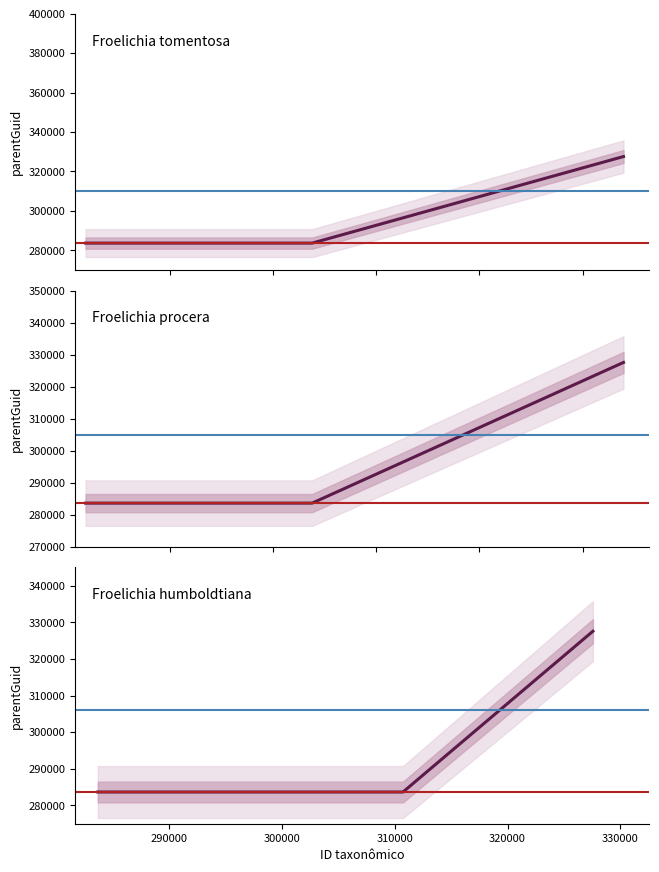

Reading left to right, what are all the values shown in this chart?

Froelichia tomentosa: 283661	283661	283661	283661	327568
Froelichia procera: 283661	283661	283661	283661	327568
Froelichia humboldtiana: 283661	283661	283661	283661	327568